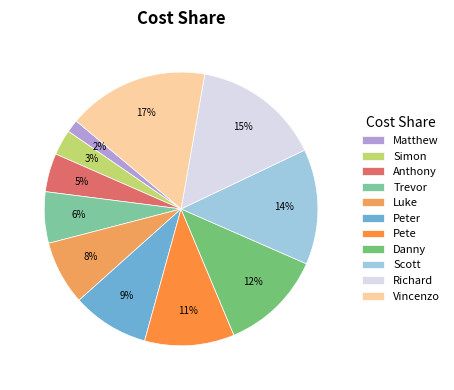

The Vincenzo slice represents 17% of the pie. True or false?

True